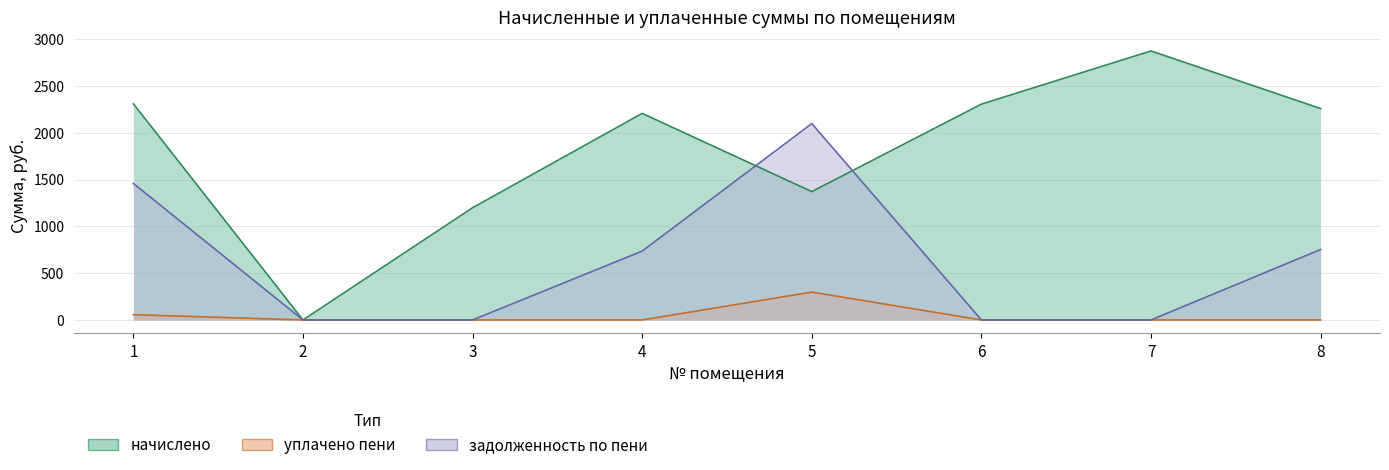

True or false: задолженность по пени has more than 0 interior local peaks.

True